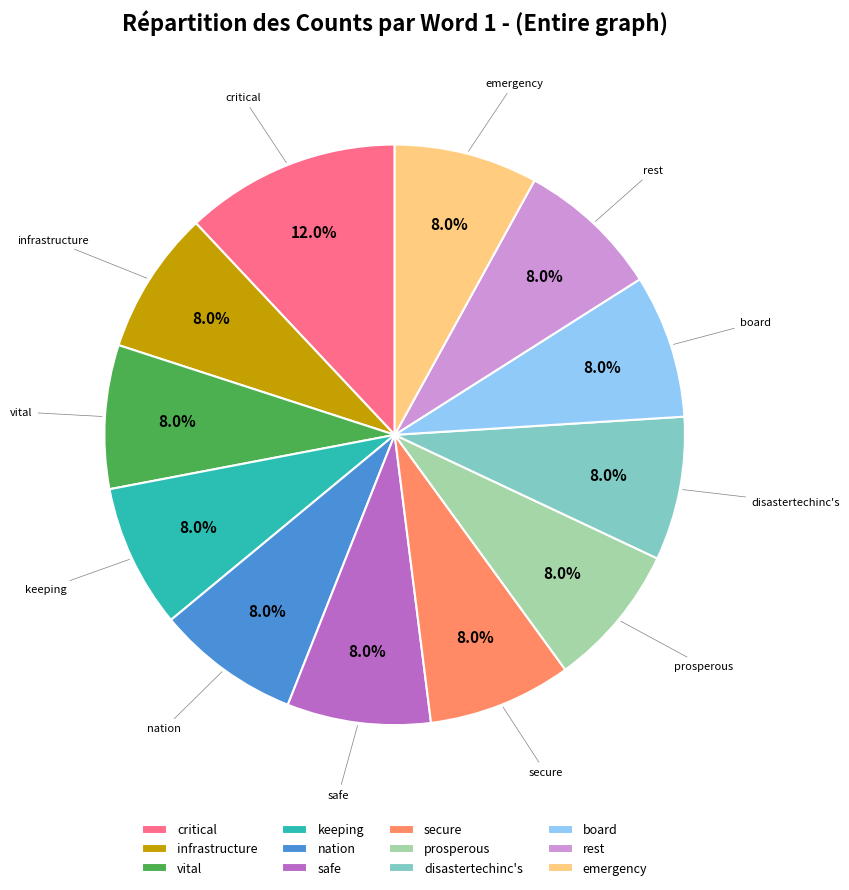

Is there a majority slice in this chart?

No